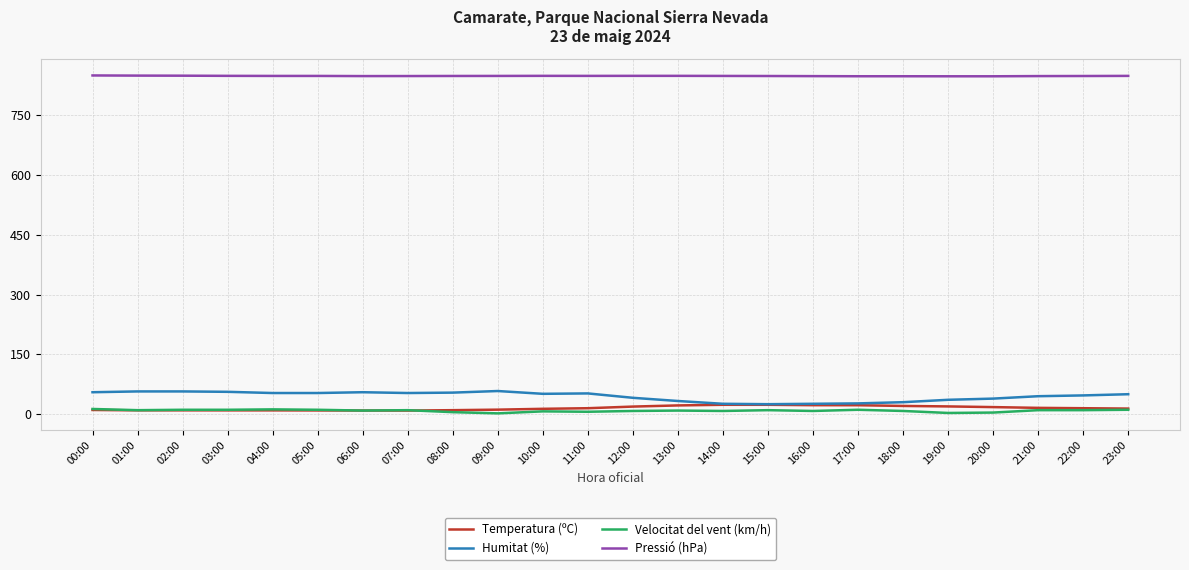

What is the smallest value displayed?

2.0